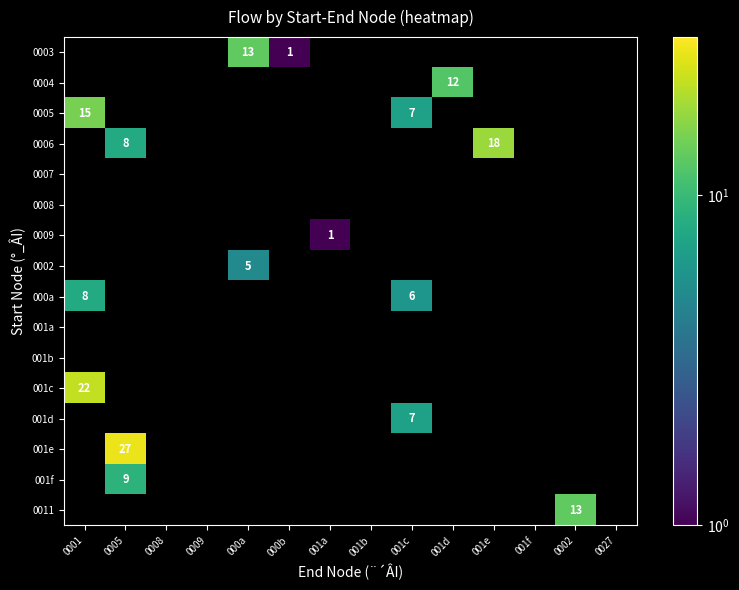

Is it true that 001e equals 9 at 0005?

False